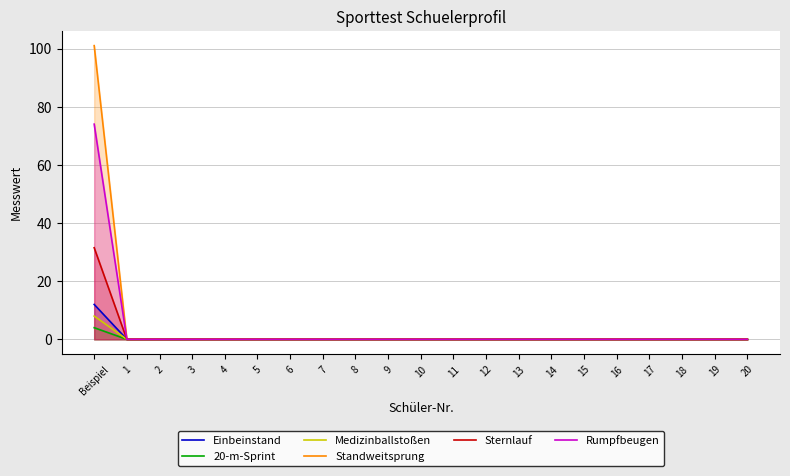

Is it true that Rumpfbeugen equals 40.9 at 11?

False